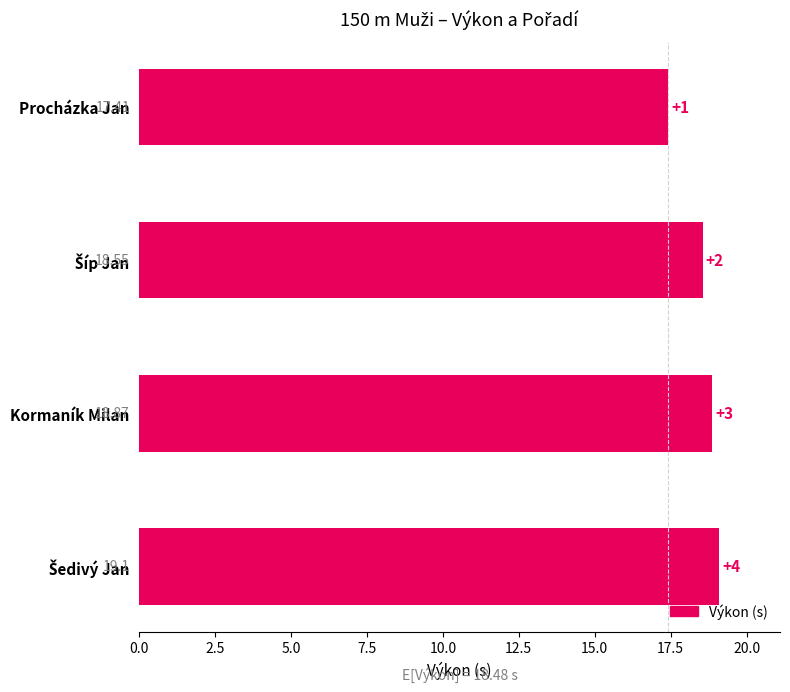

Which has a higher value, Kormaník Milan or Procházka Jan?

Kormaník Milan